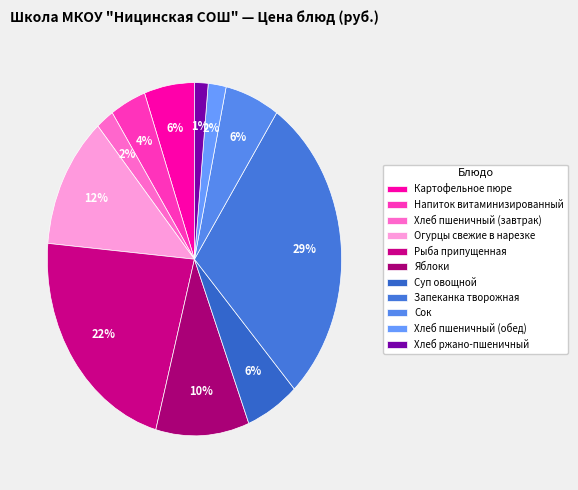

Count the number of slices in the pie.

11